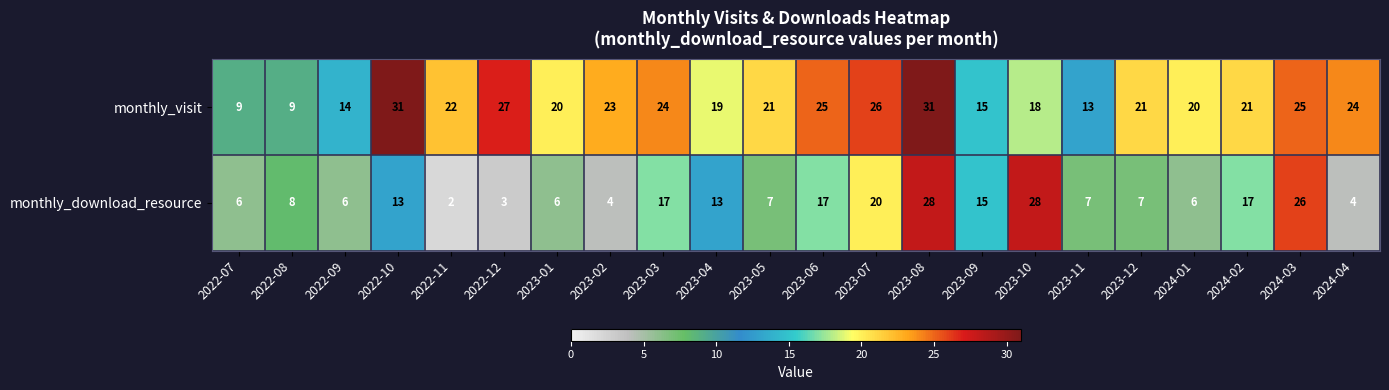

What is the difference between the maximum and second lowest values in the monthly_visit series?

22